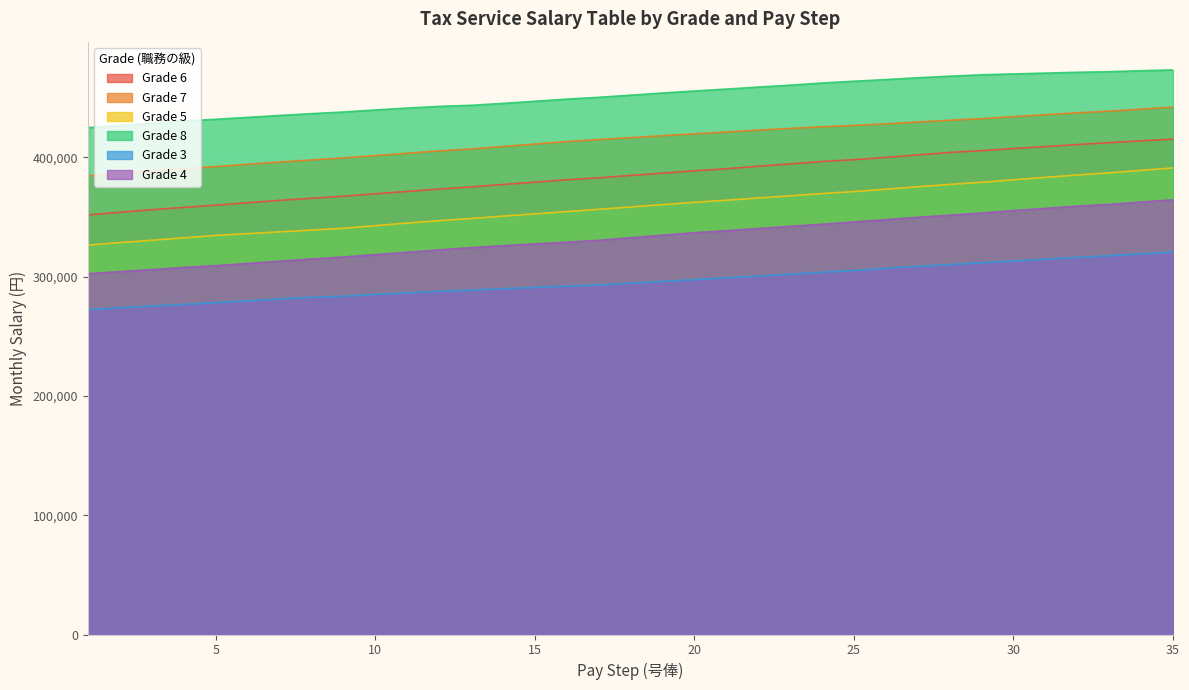

How many values in the Grade 6 series are below 384900?

17